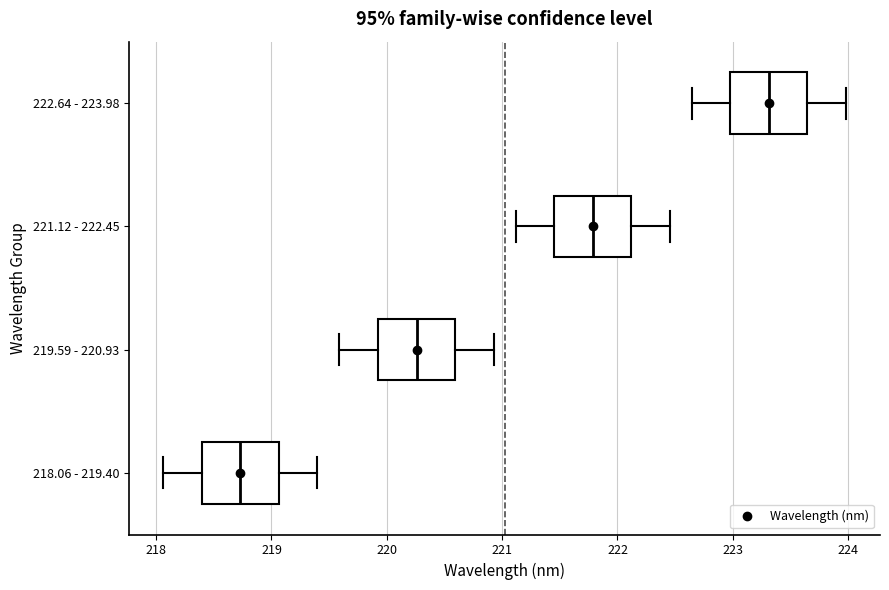

Where does the left whisker of the box for 219.59 - 220.93 end on the x-axis? The values are not printed on the chart, so give them approximately, as read against the axis.

219.6